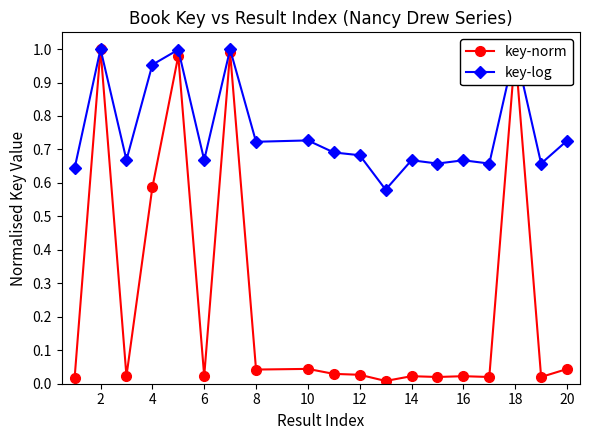

How many distinct data groups are displayed?

2